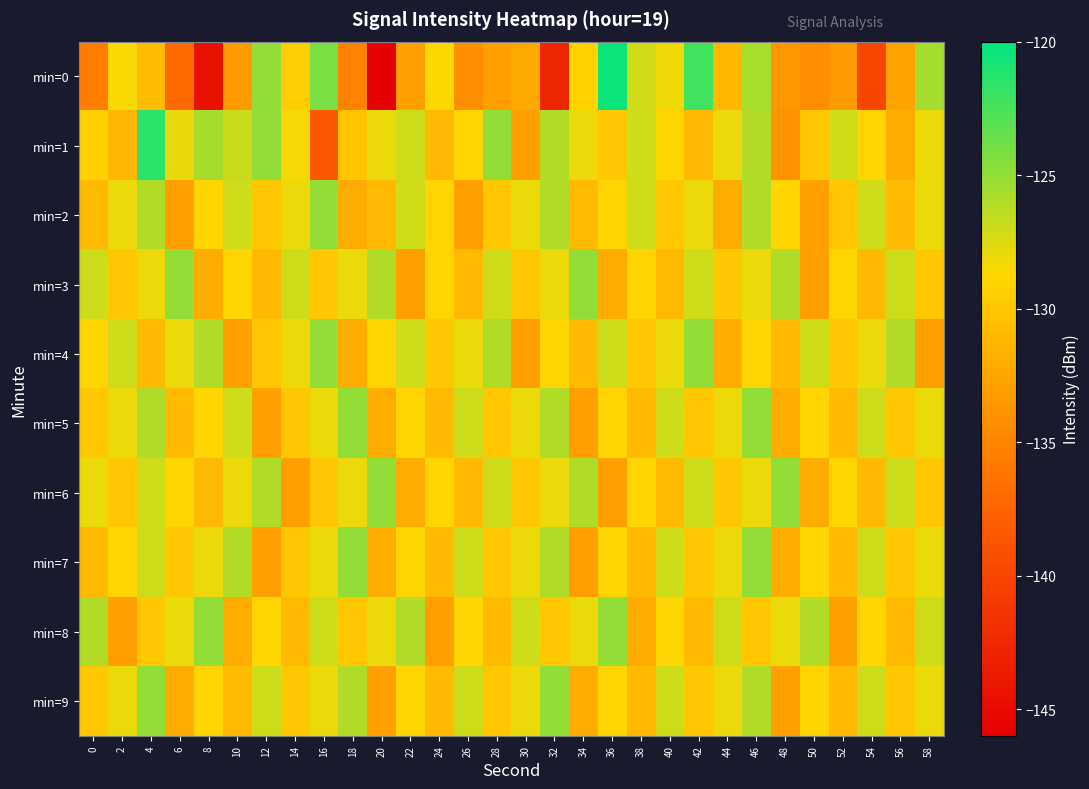

What is the greatest value displayed?

-120.4